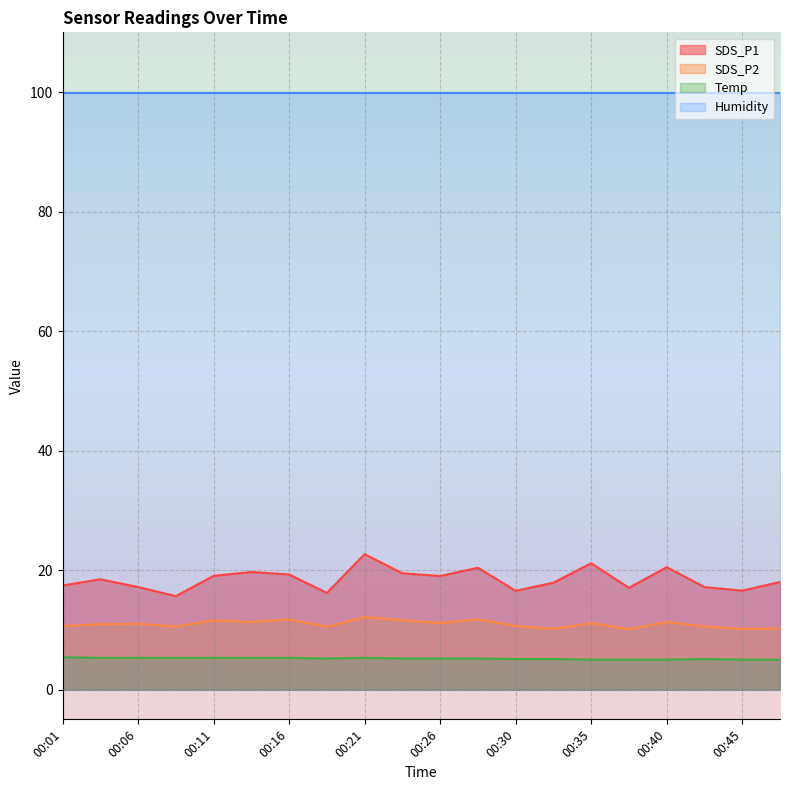

Rank the categories by SDS_P2 value from lowest to highest.

00:38, 00:45, 00:33, 00:47, 00:18, 00:09, 00:43, 00:01, 00:30, 00:04, 00:06, 00:35, 00:26, 00:13, 00:40, 00:11, 00:23, 00:16, 00:28, 00:21